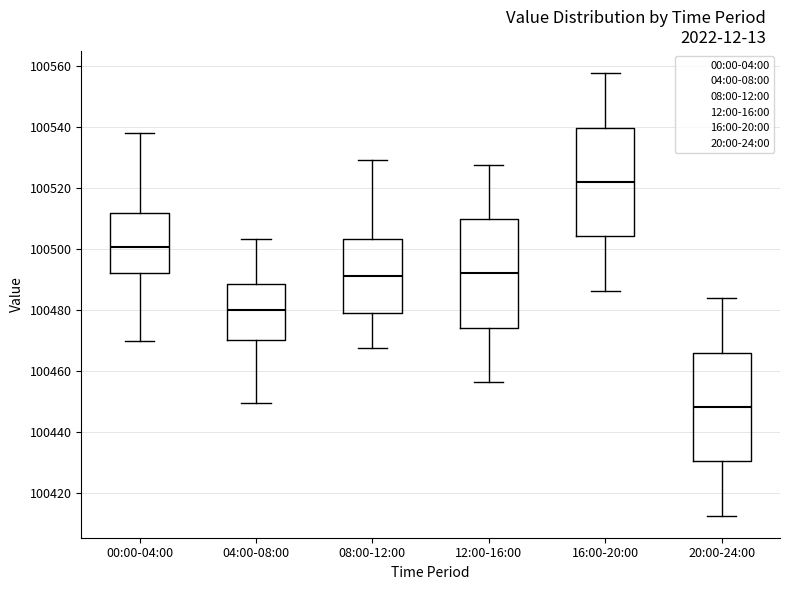

Which box has the lowest median line?

20:00-24:00